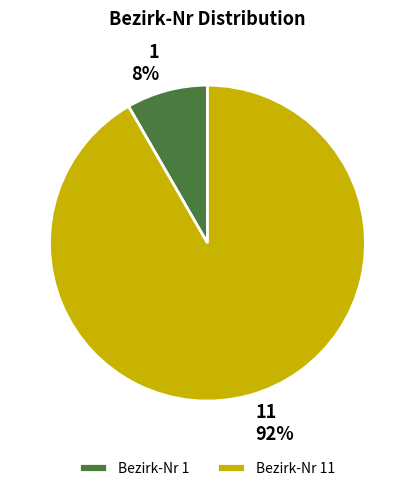

Is there any slice that represents more than half of the pie?

Yes